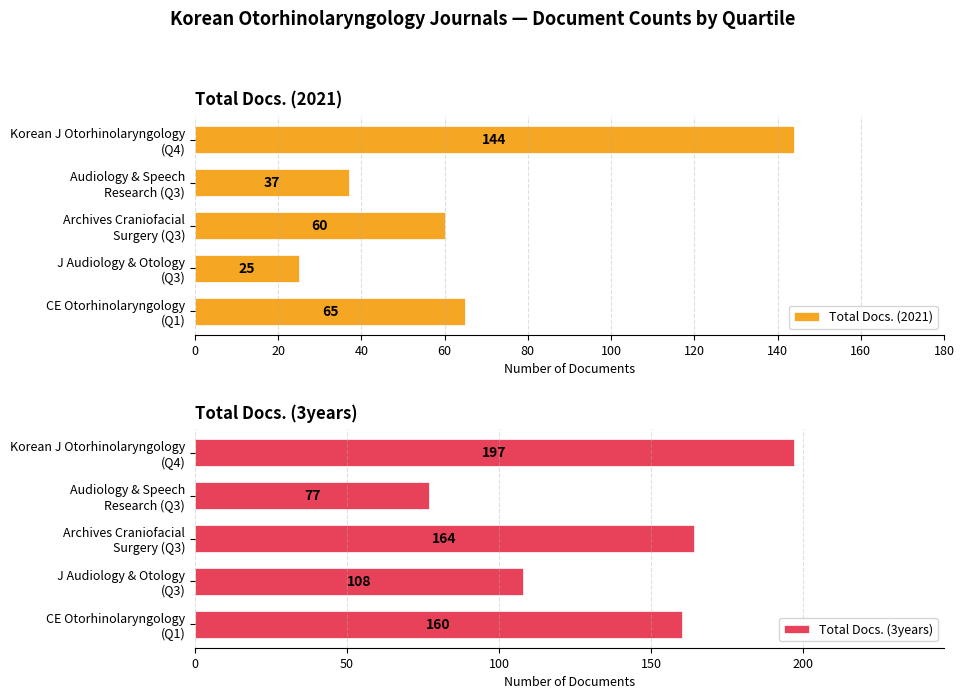

What is the maximum value for Total Docs. (2021)?

144